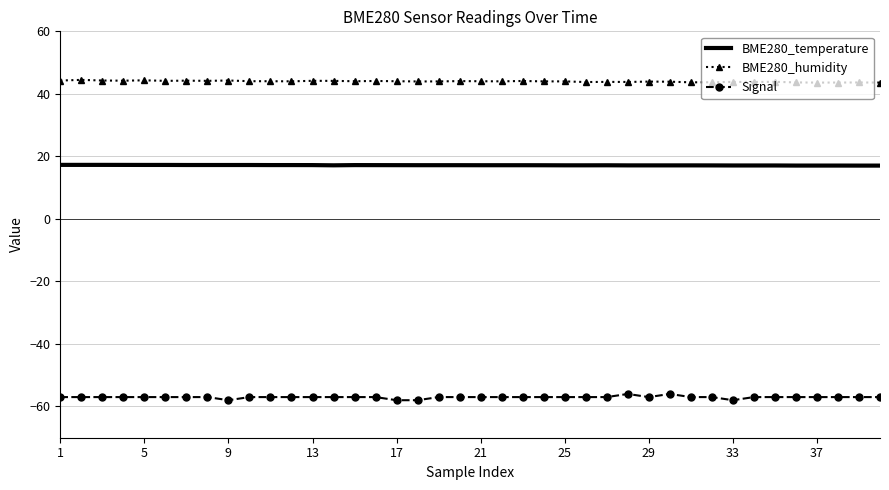

How many series are shown in this chart?

3